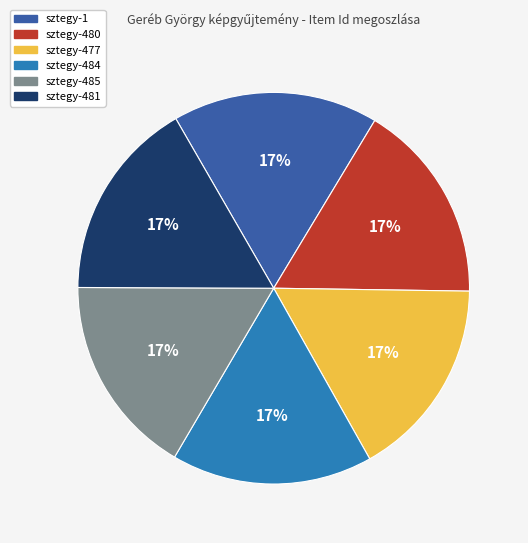

To the nearest percent, what is the combined percentage of sztegy-481 and sztegy-485?

33%